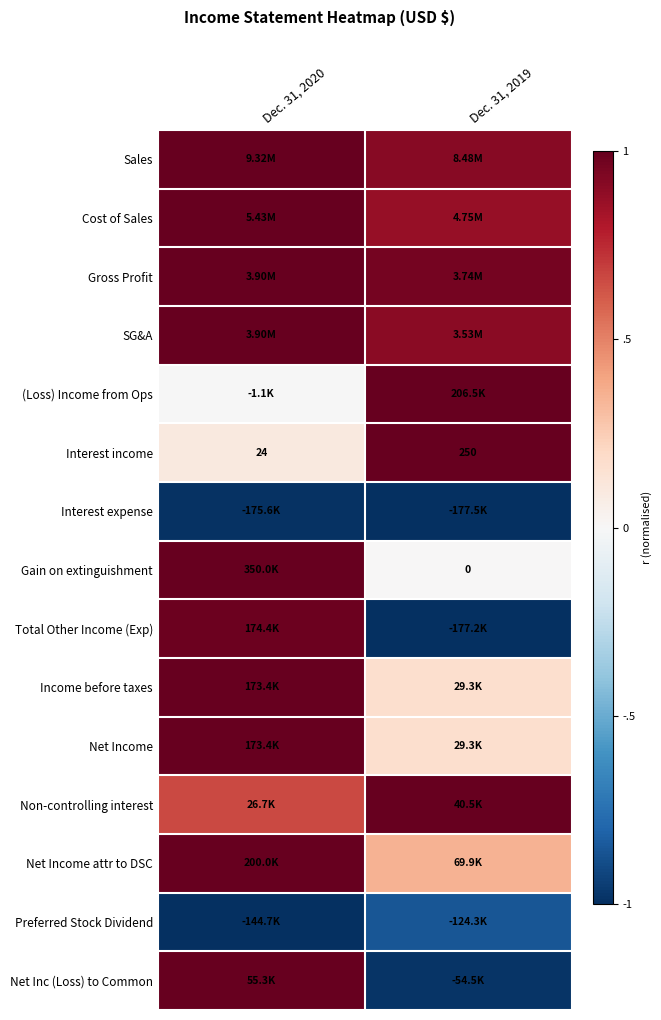

What is the minimum value shown in the chart?

-1.0